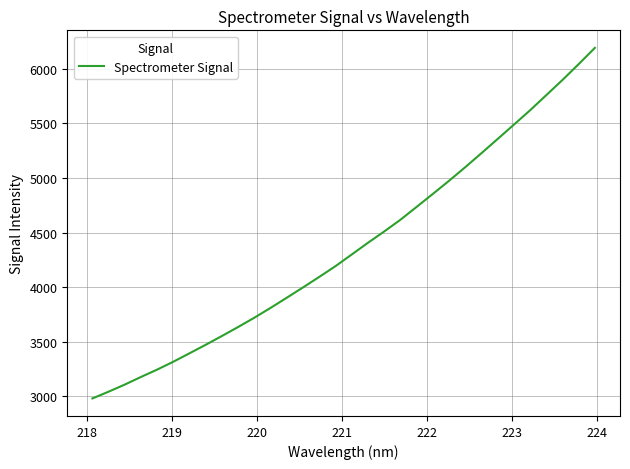

What is the greatest value displayed?

6190.7